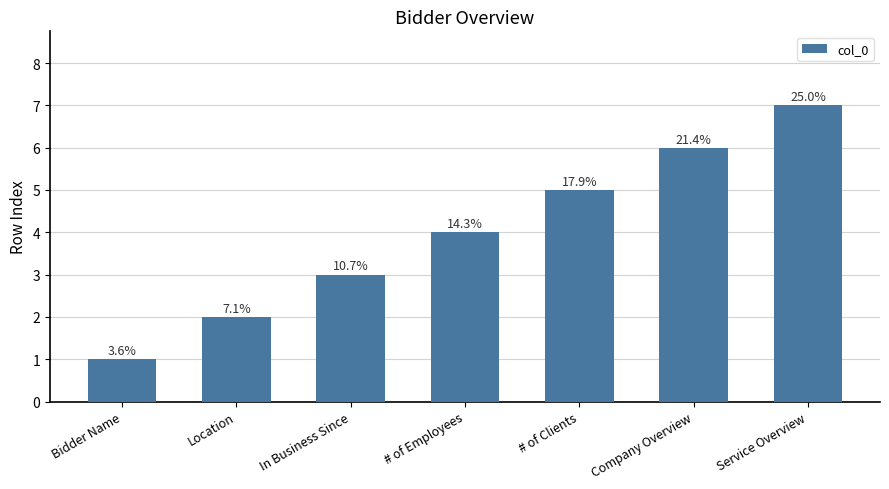

How many bars are there in total?

7